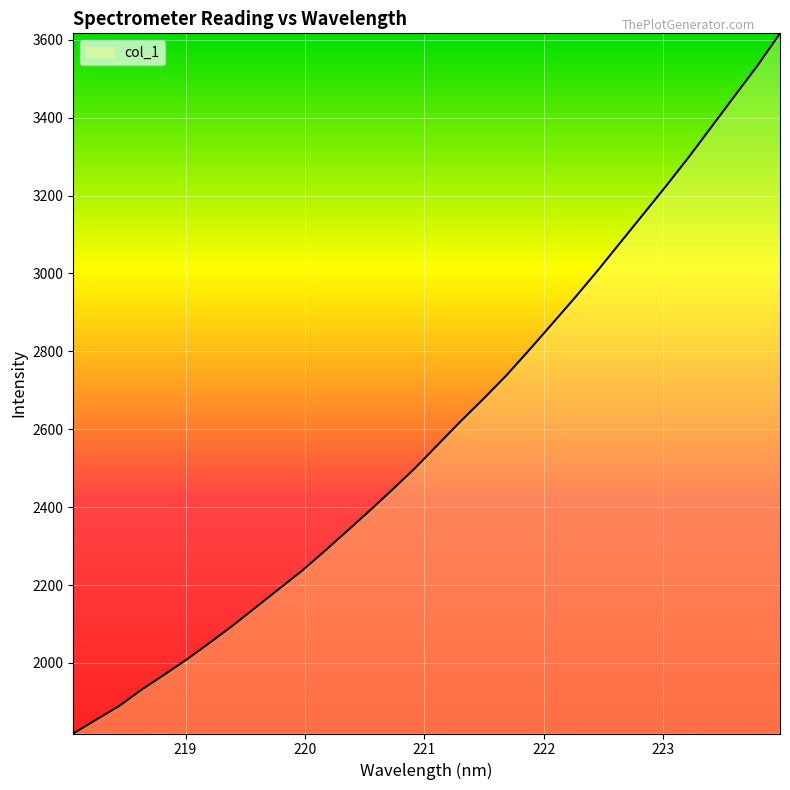

What is the smallest value displayed?

1818.9